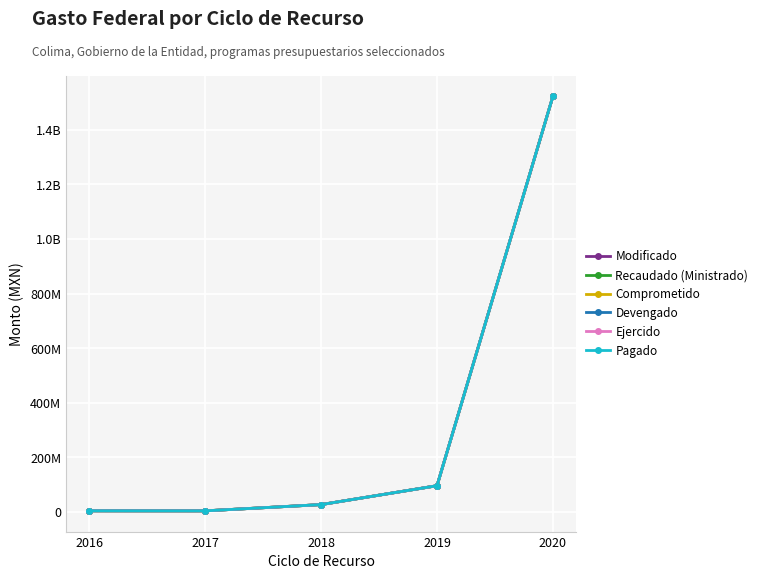

What is the difference between the Ejercido values at 2018 and 2020?

1495337750.5